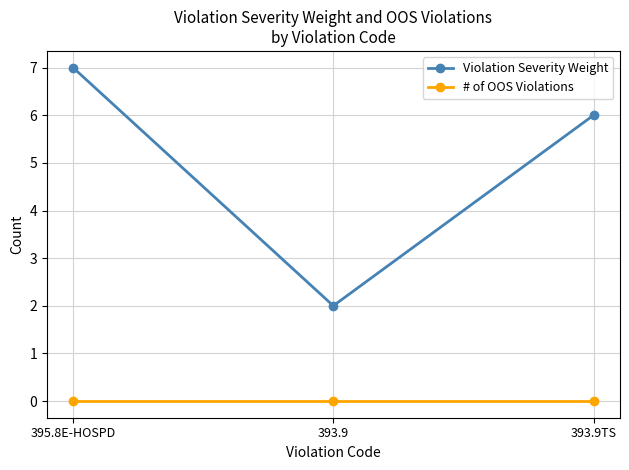

Does the chart have visible grid lines?

Yes